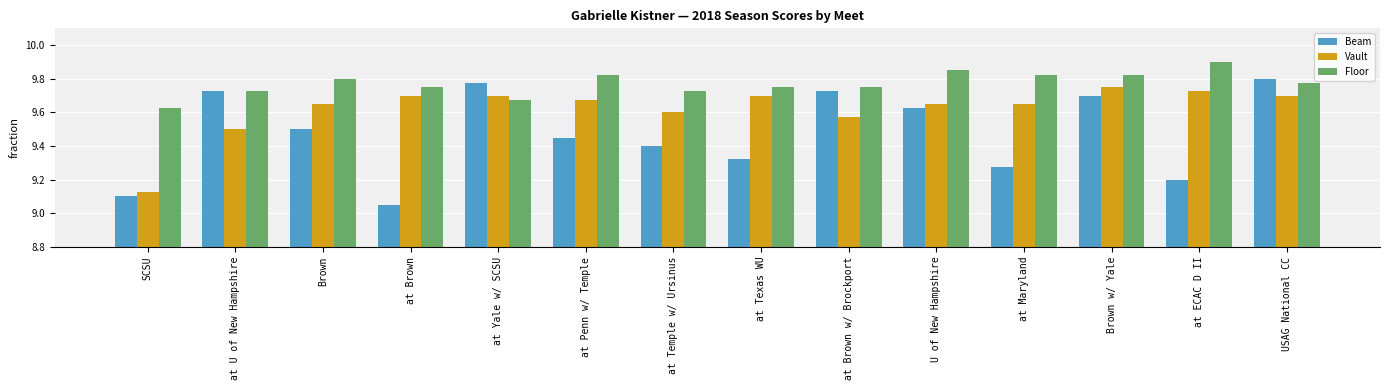

Between Brown w/ Yale and at ECAC D II, which series saw the biggest shift?

Beam